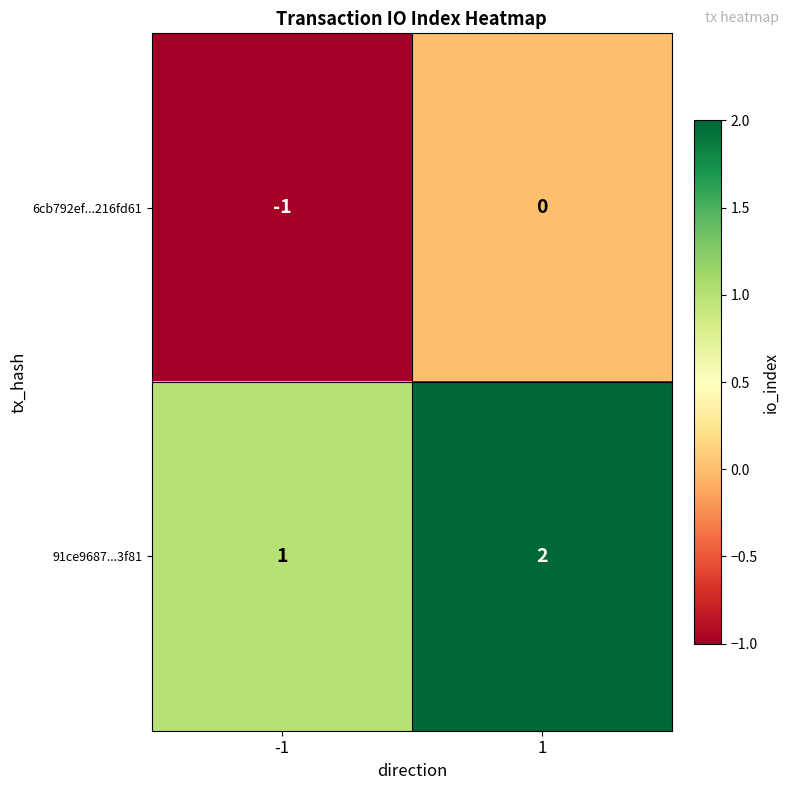

What is the spread (max minus min) of values at -1?

2